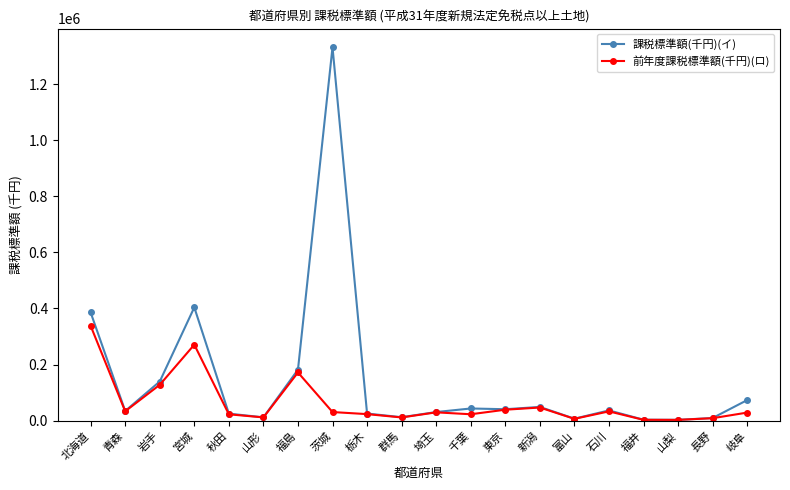

Where is 前年度課税標準額(千円)(ロ) nearest to the value 170552?

福島